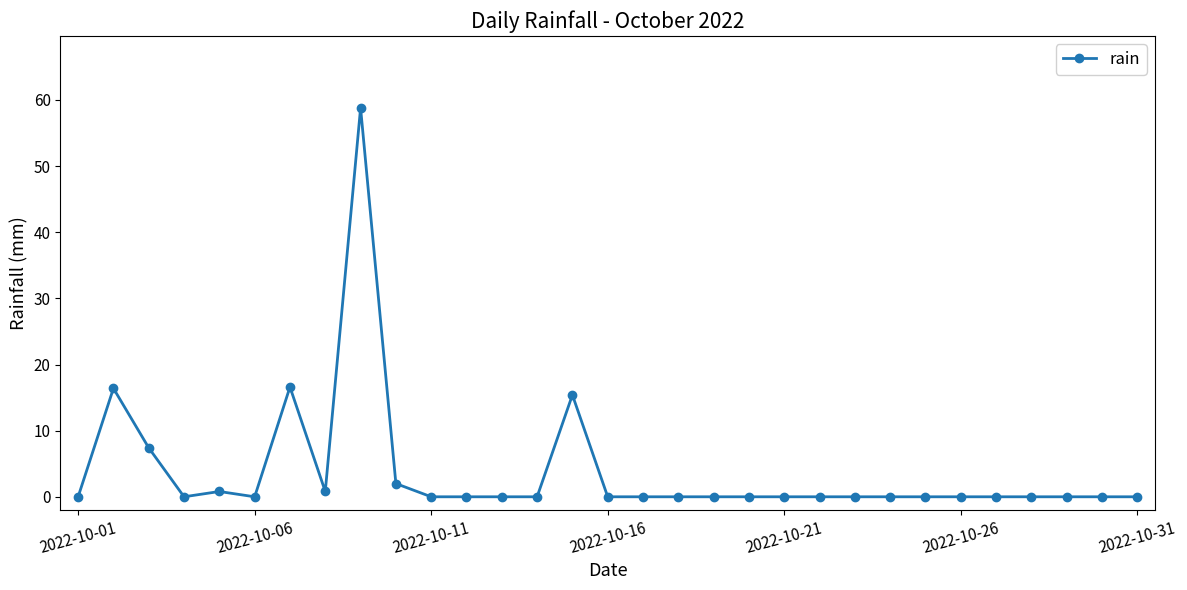

What is the sum of all values?

118.2